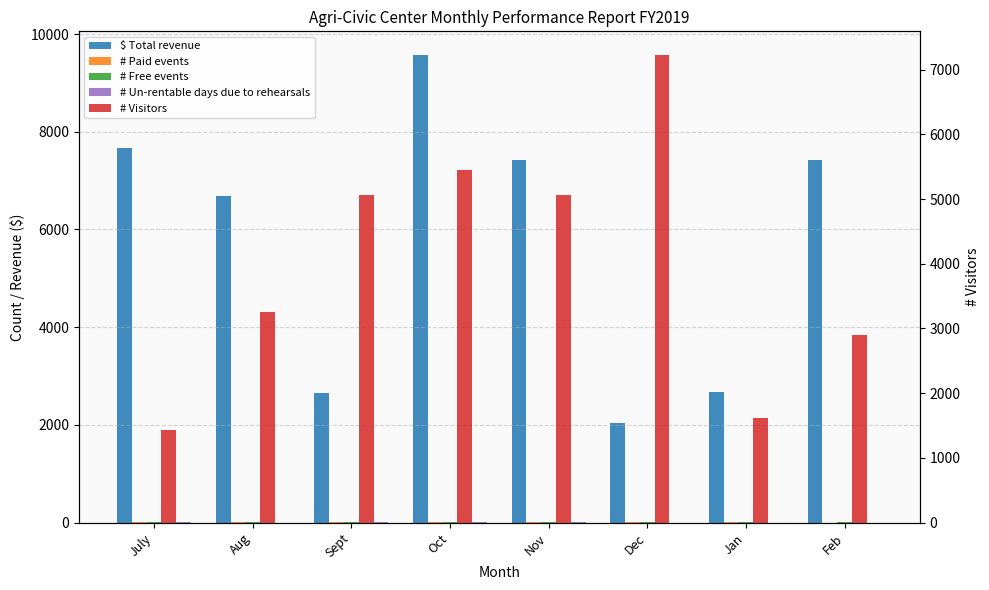

At which category is the sum across all series the highest?

Oct